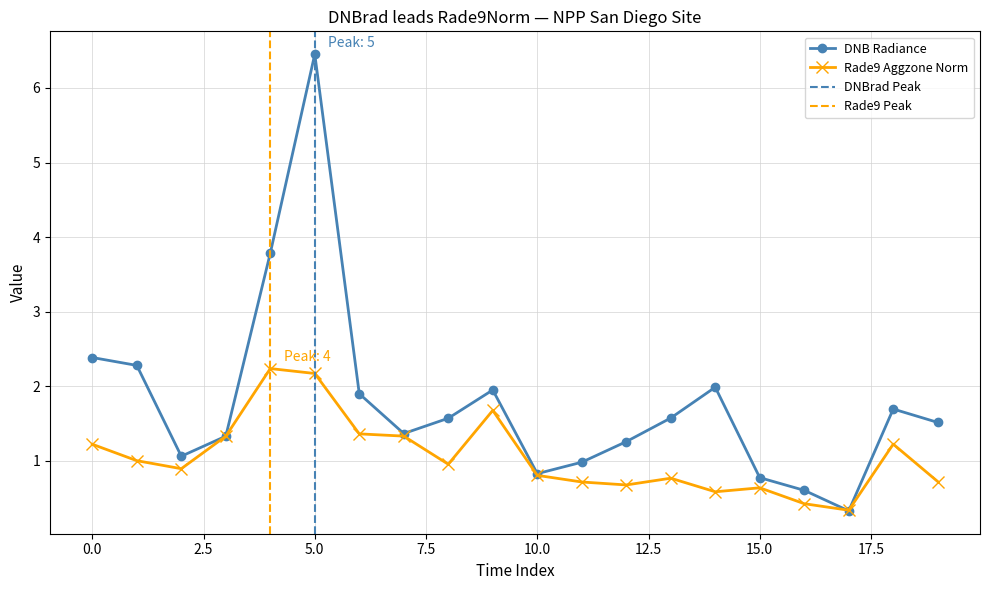

What is the minimum value for Rade9 Aggzone Norm?

0.3